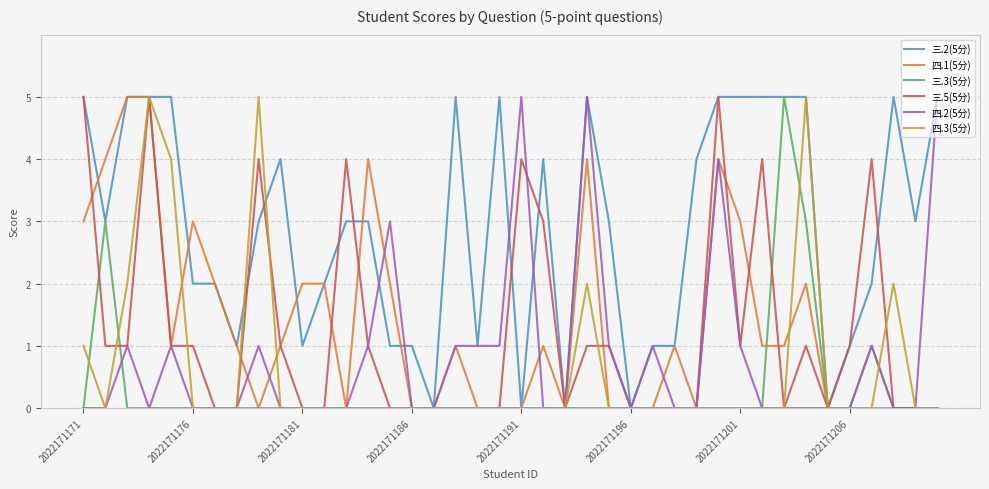

Which series has the largest total across all categories?

三.2(5分)